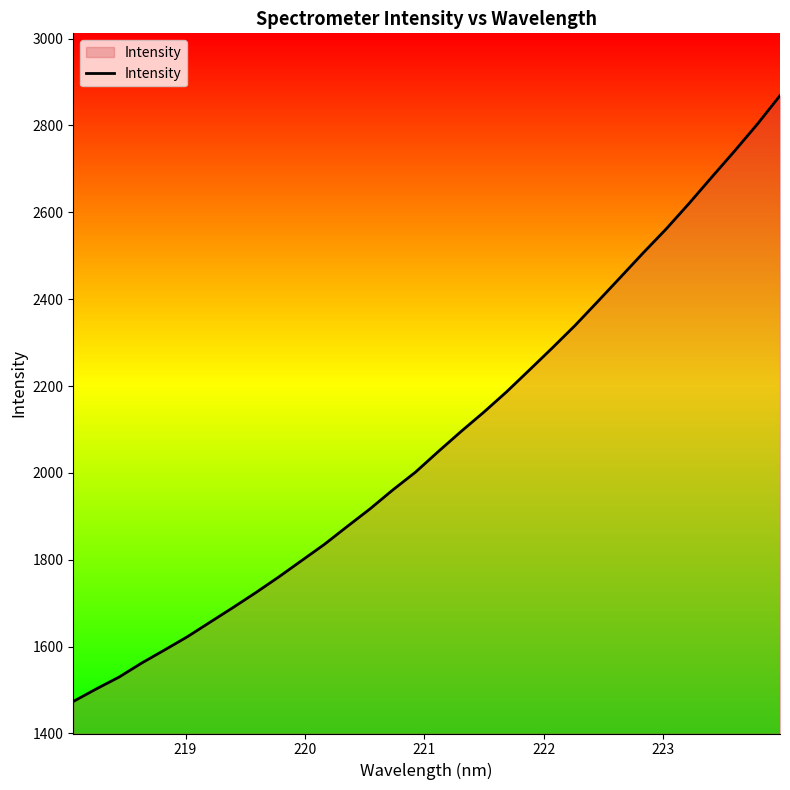

What is the minimum value shown in the chart?

1473.6